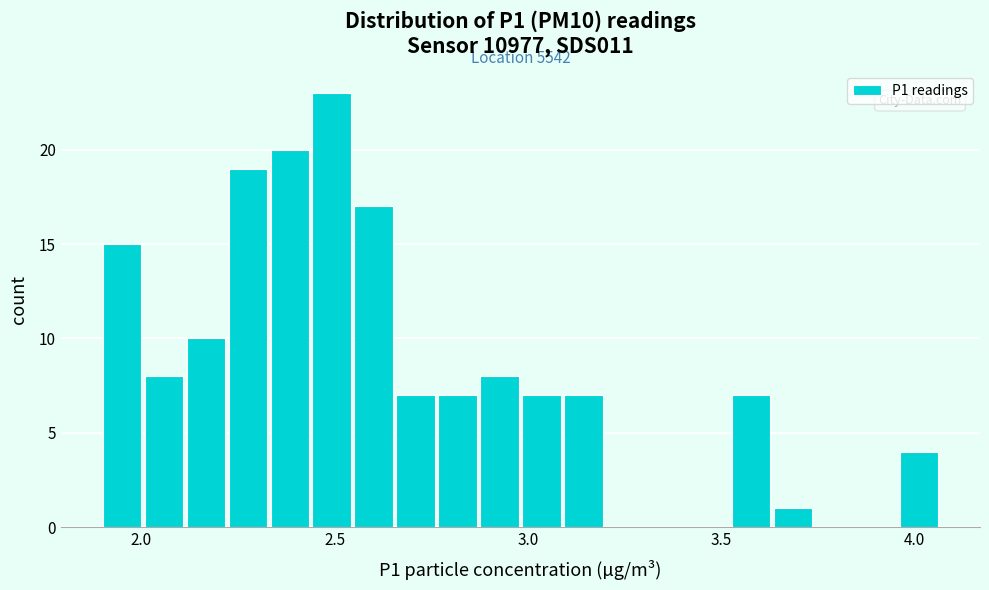

Around what value on the x-axis is the tallest bar? Give the approximate position of its centre, as read against the axis.

2.50